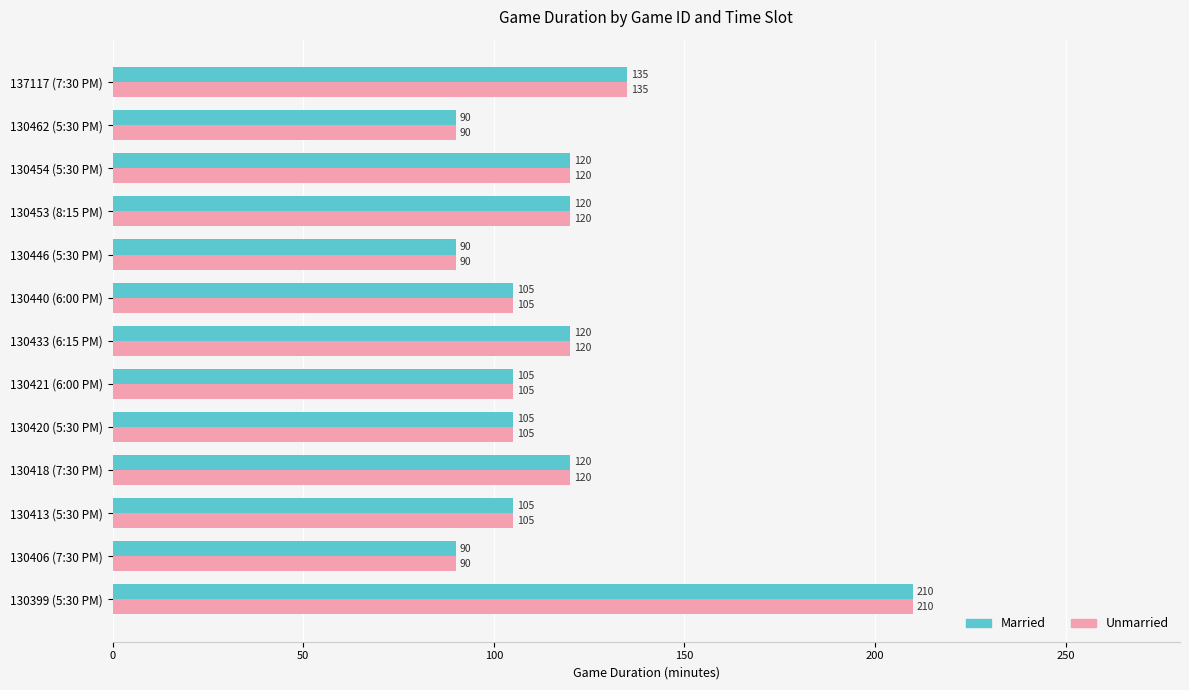

What is the sum of the Married values at 130406 (7:30 PM) and 130440 (6:00 PM)?

195